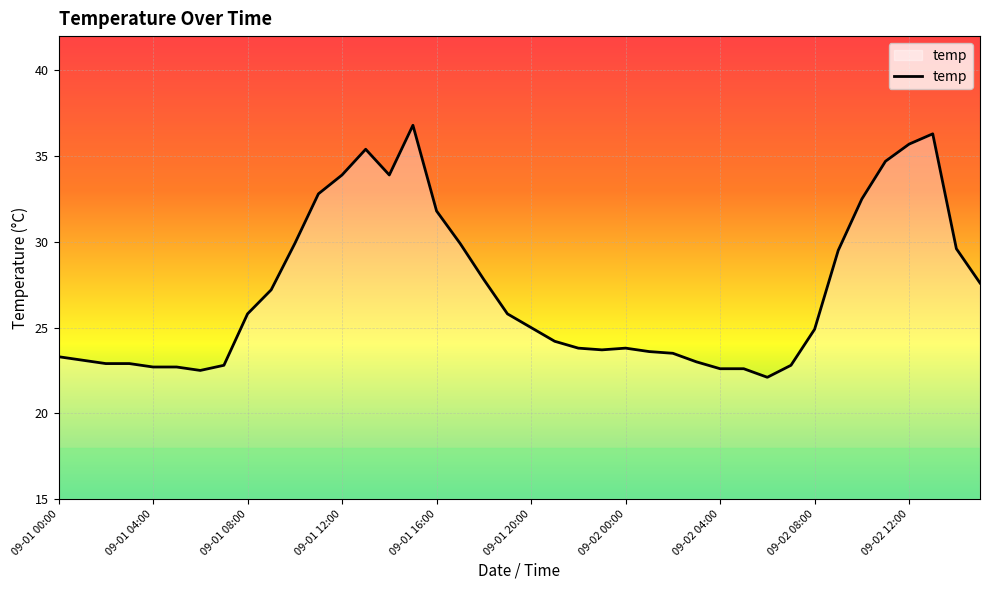

What is the minimum value shown in the chart?

22.1